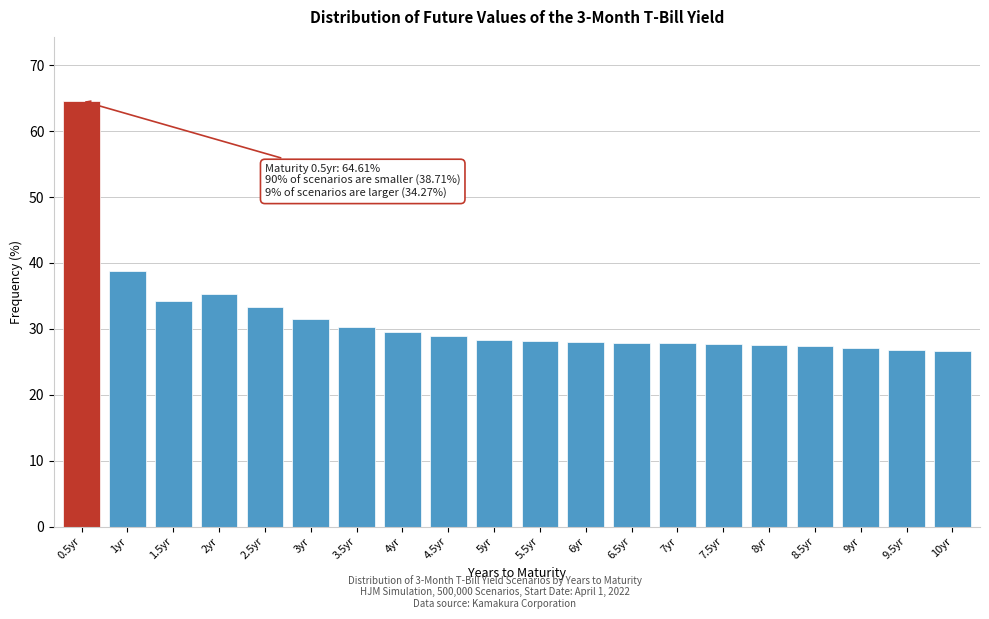

What is the smallest value displayed?

26.7